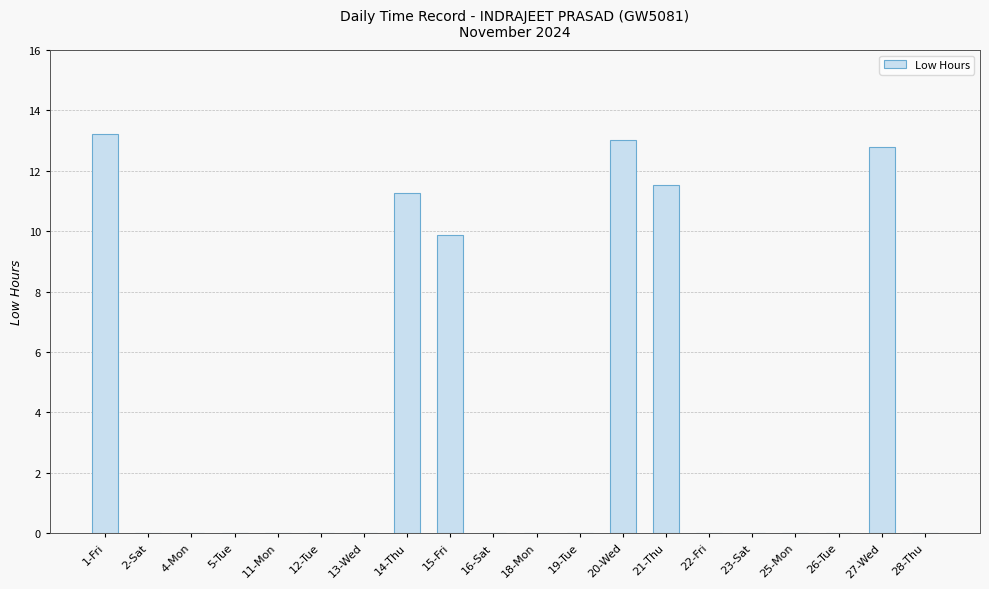

Which has a higher value, 21-Thu or 23-Sat?

21-Thu